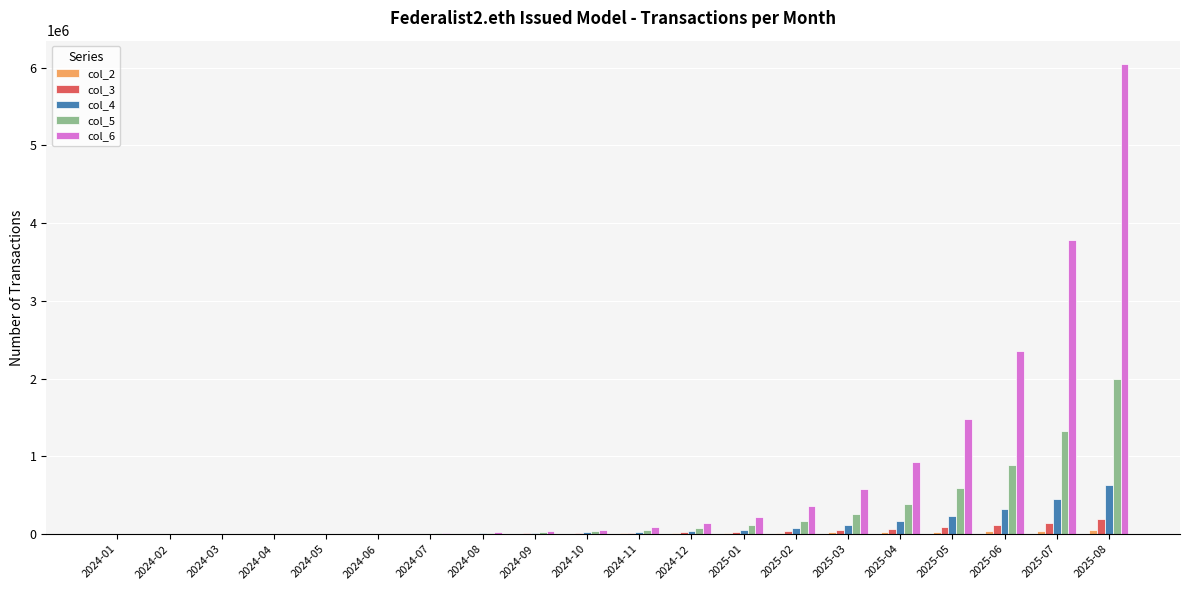

How many values in the col_6 series exceed 87460?

10